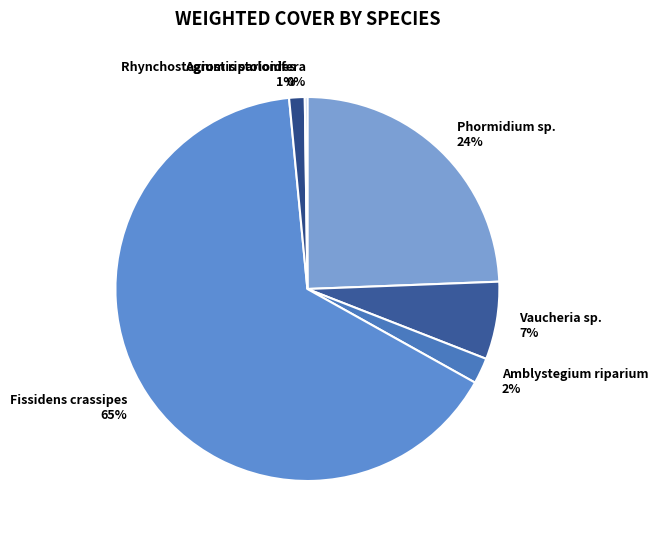

Which slice is the largest?

Fissidens crassipes